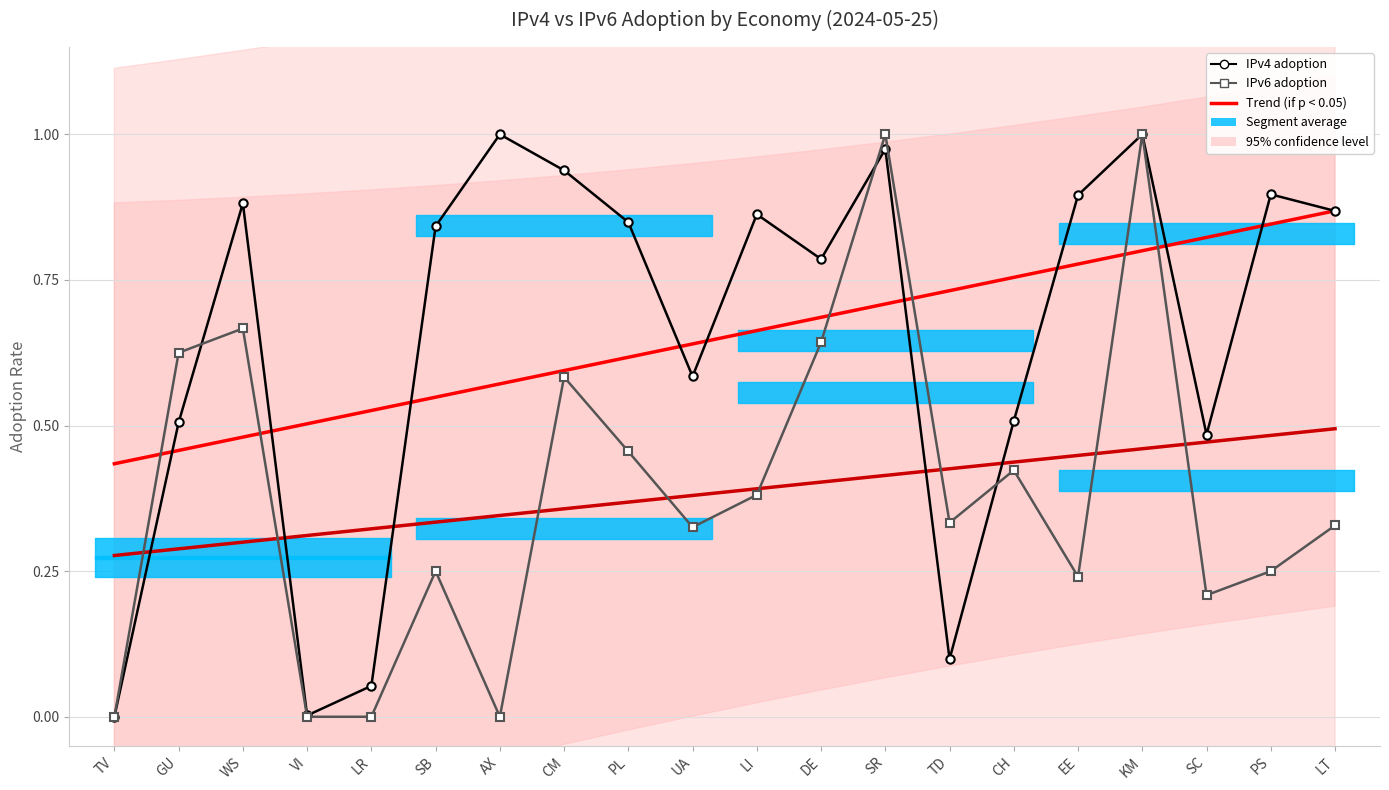

Which series changed the most between TV and CM?

IPv4 adoption